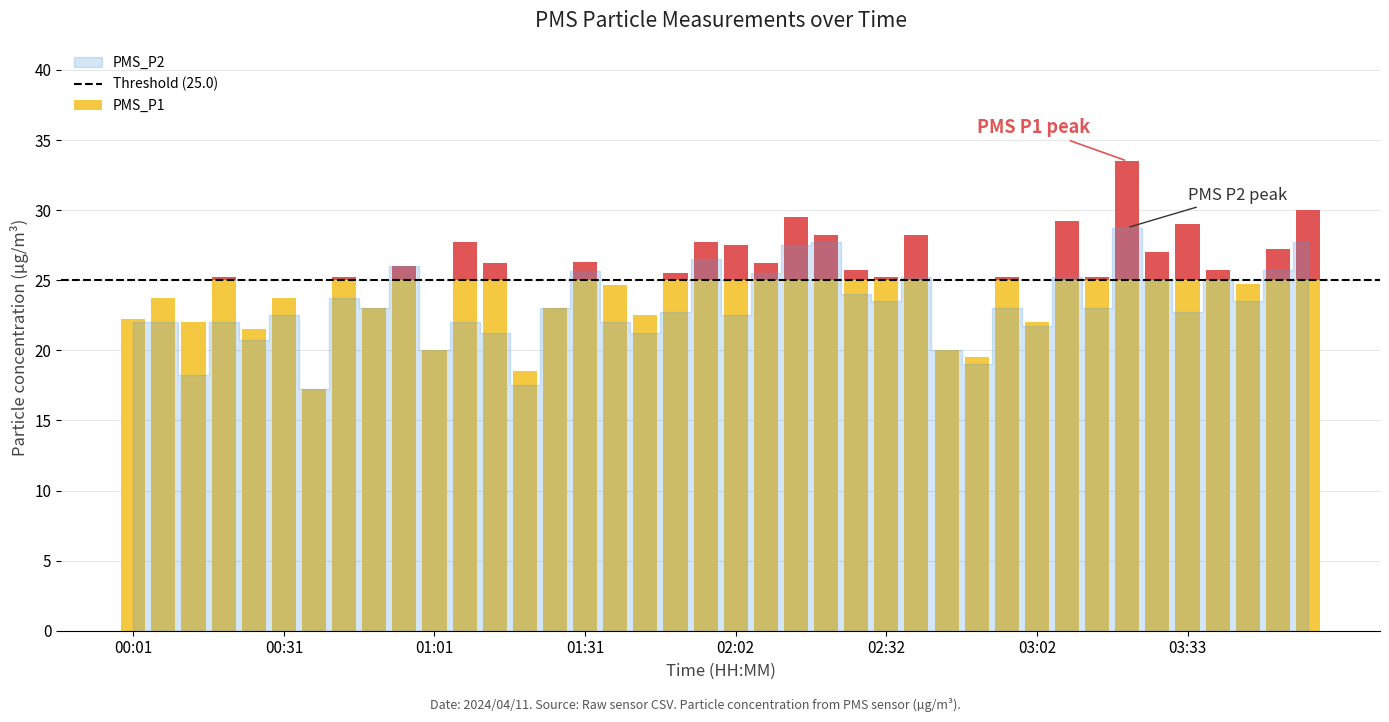

What are all the series names shown in the legend?

PMS_P1, PMS_P2